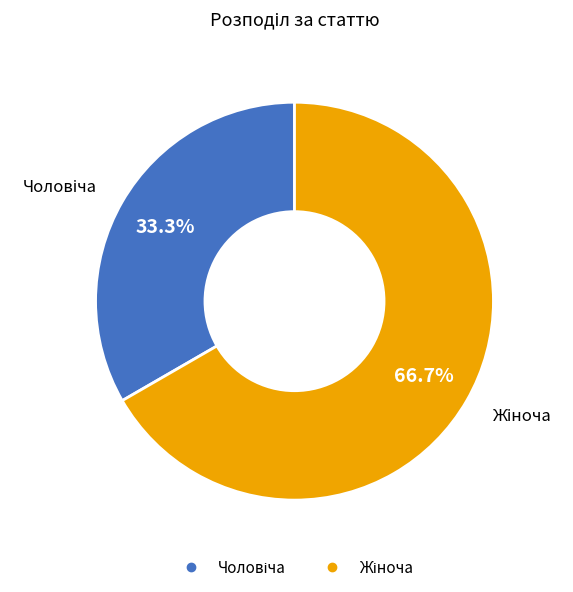

Is there any slice that represents more than half of the pie?

Yes